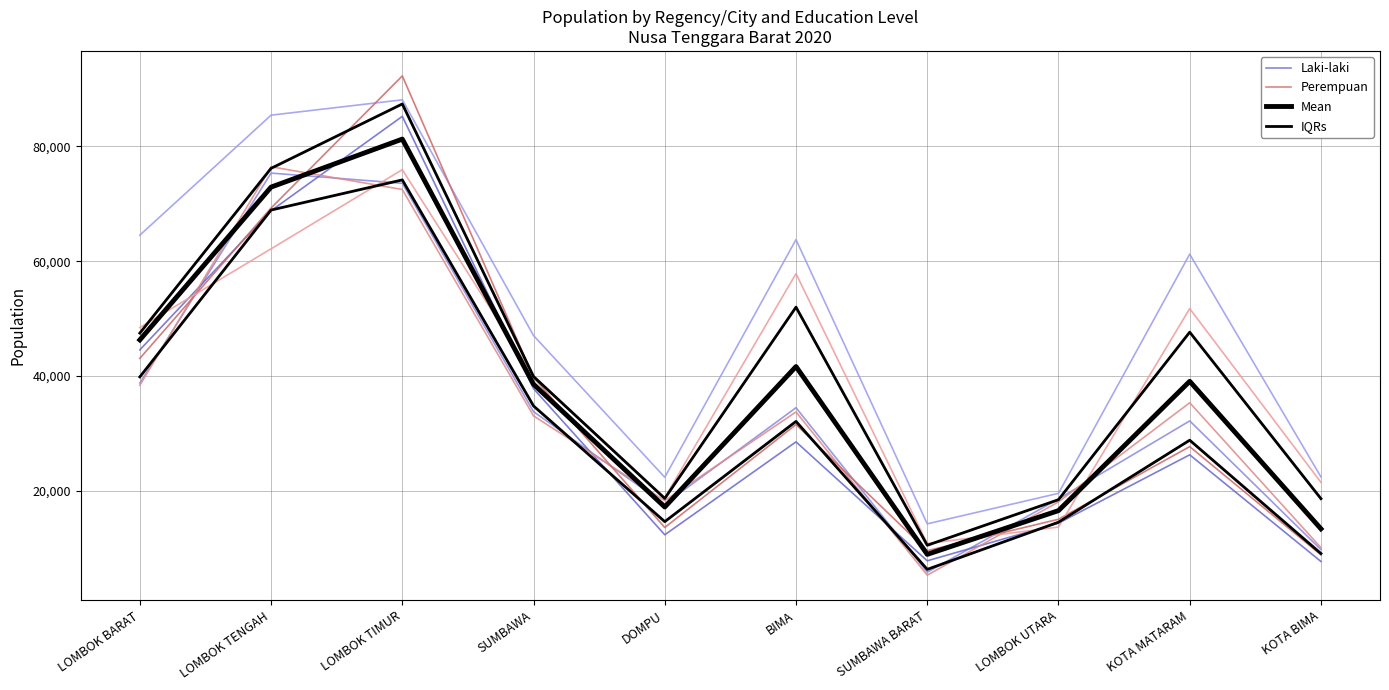

What is the label of the 10th point from the right?

LOMBOK BARAT